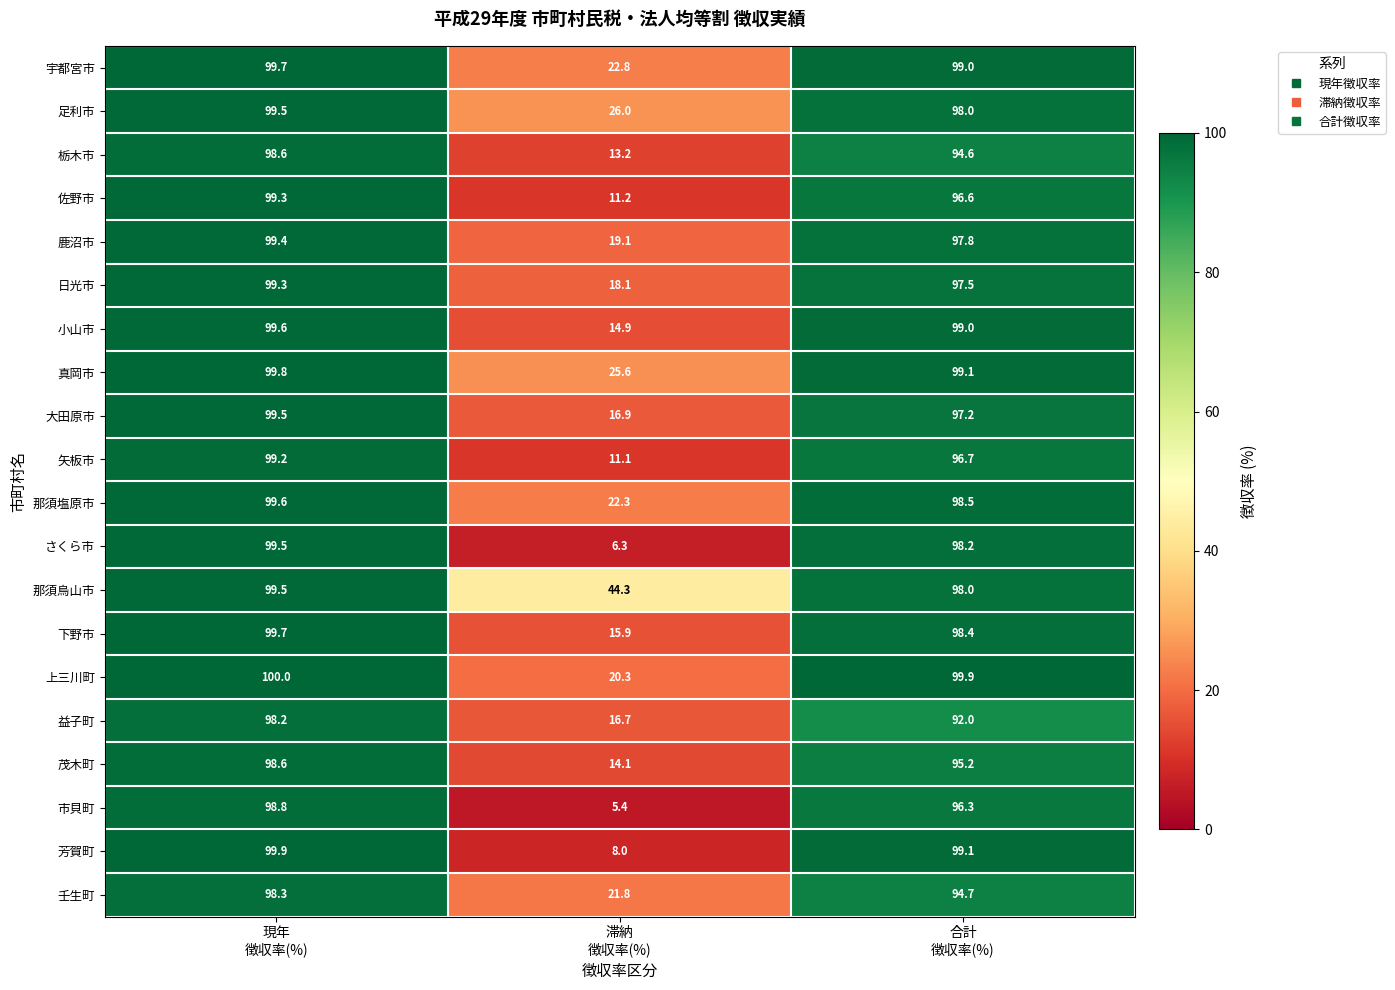

Which series has the largest range (max minus min)?

市貝町